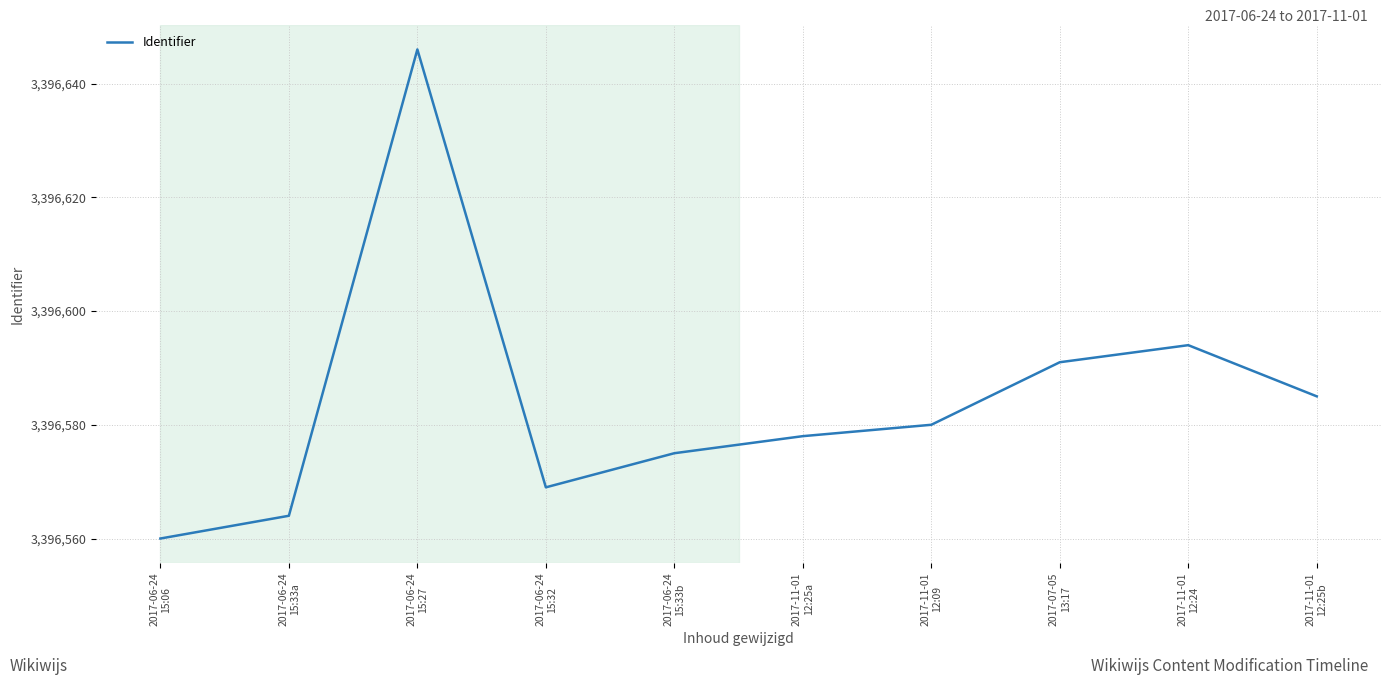

Reading left to right, list all the values displayed in this chart.

2017-06-24
15:06=3396560	2017-06-24
15:33a=3396564	2017-06-24
15:27=3396646	2017-06-24
15:32=3396569	2017-06-24
15:33b=3396575	2017-11-01
12:25a=3396578	2017-11-01
12:09=3396580	2017-07-05
13:17=3396591	2017-11-01
12:24=3396594	2017-11-01
12:25b=3396585